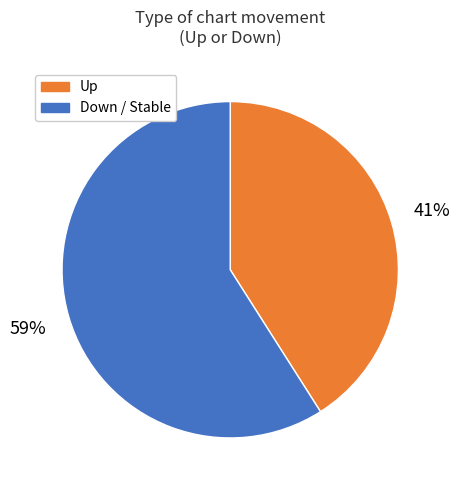

How many slices are in this pie chart?

2